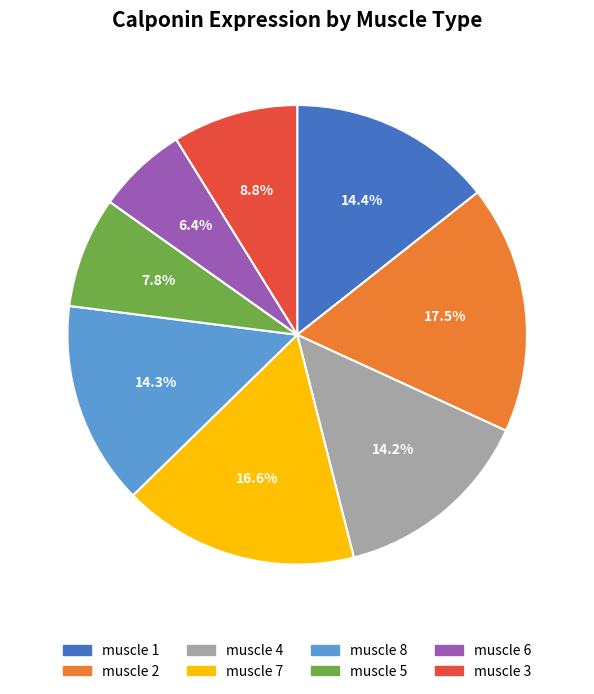

Between muscle 6 and muscle 2, which is larger?

muscle 2